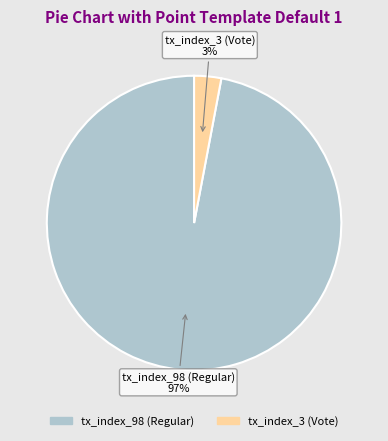

True or false: tx_index_3 (Vote) accounts for 16% of the total.

False